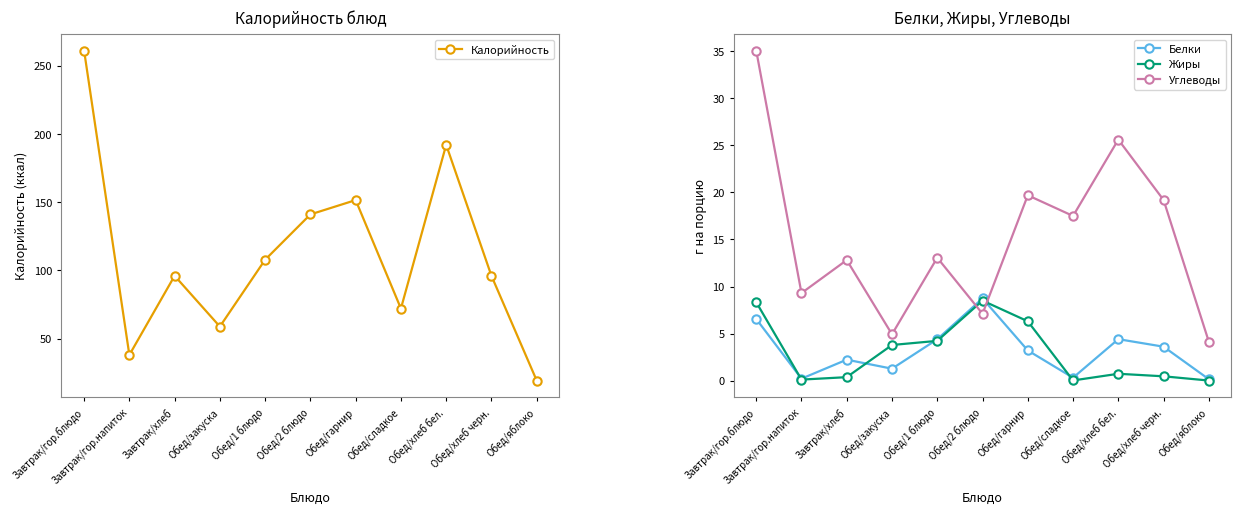

What is the difference between the second highest and minimum values in the Белки series?

6.4